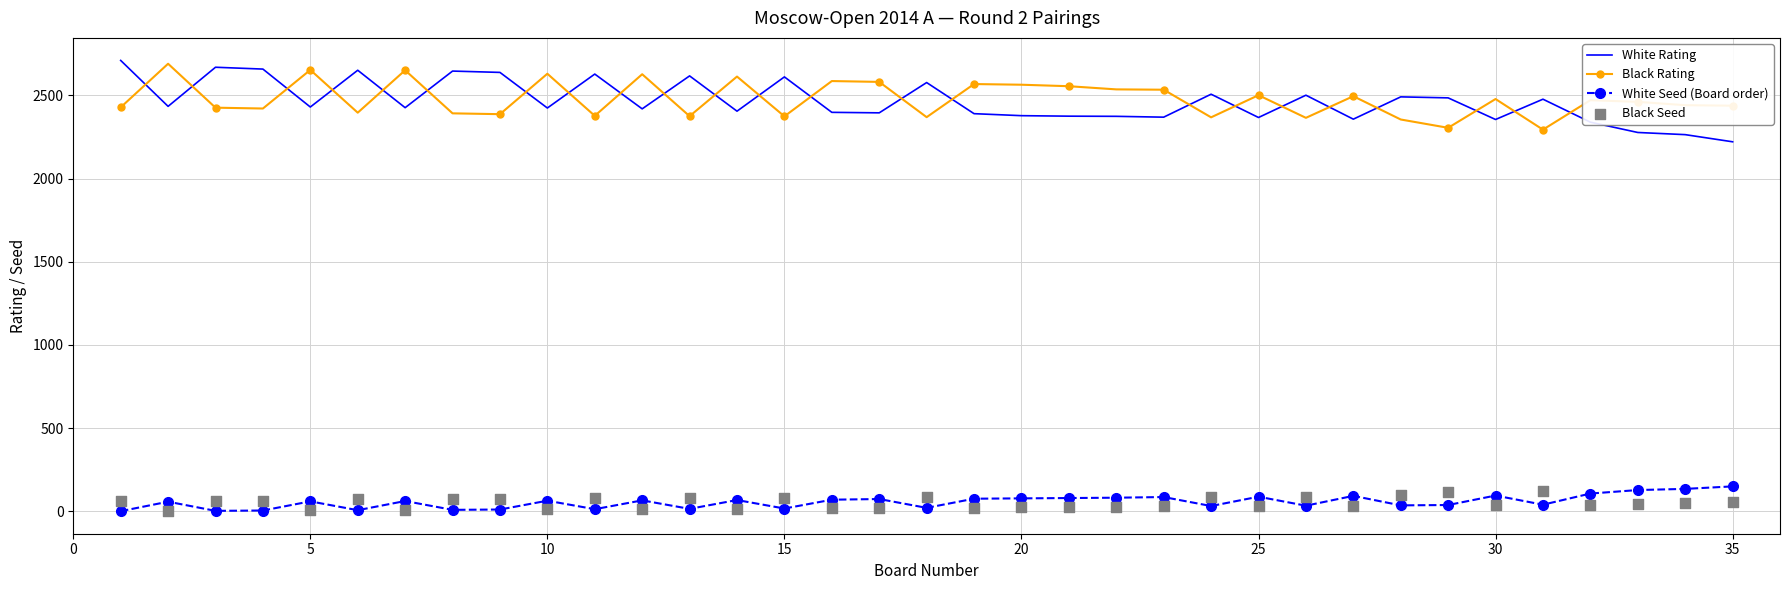

What are all the series names shown in the legend?

White Rating, Black Rating, White Seed (Board order), Black Seed